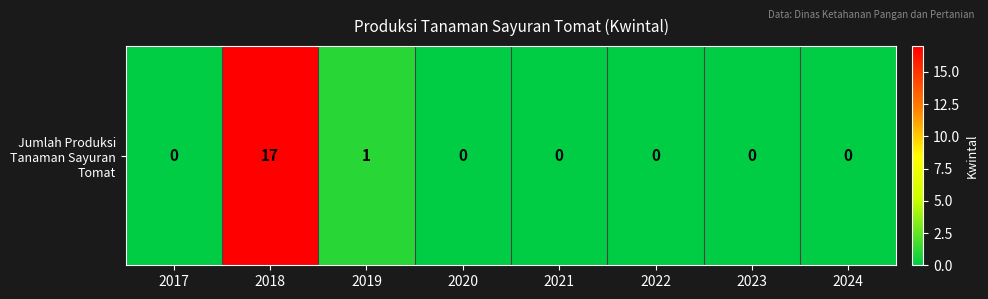

Which category has the lowest value across all series?

2017